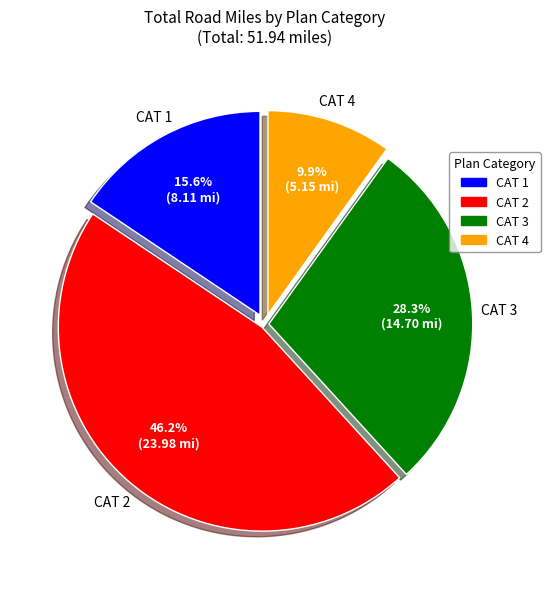

Is there any slice that represents more than half of the pie?

No